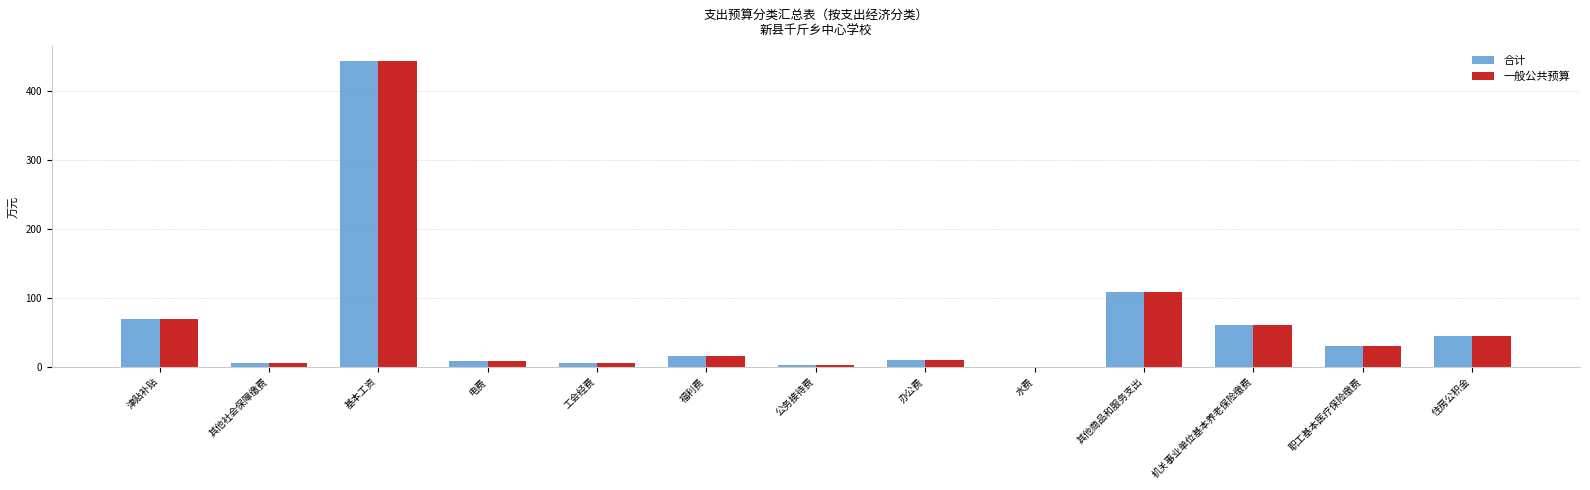

True or false: 合计 has a value of 661.0 at 基本工资.

False